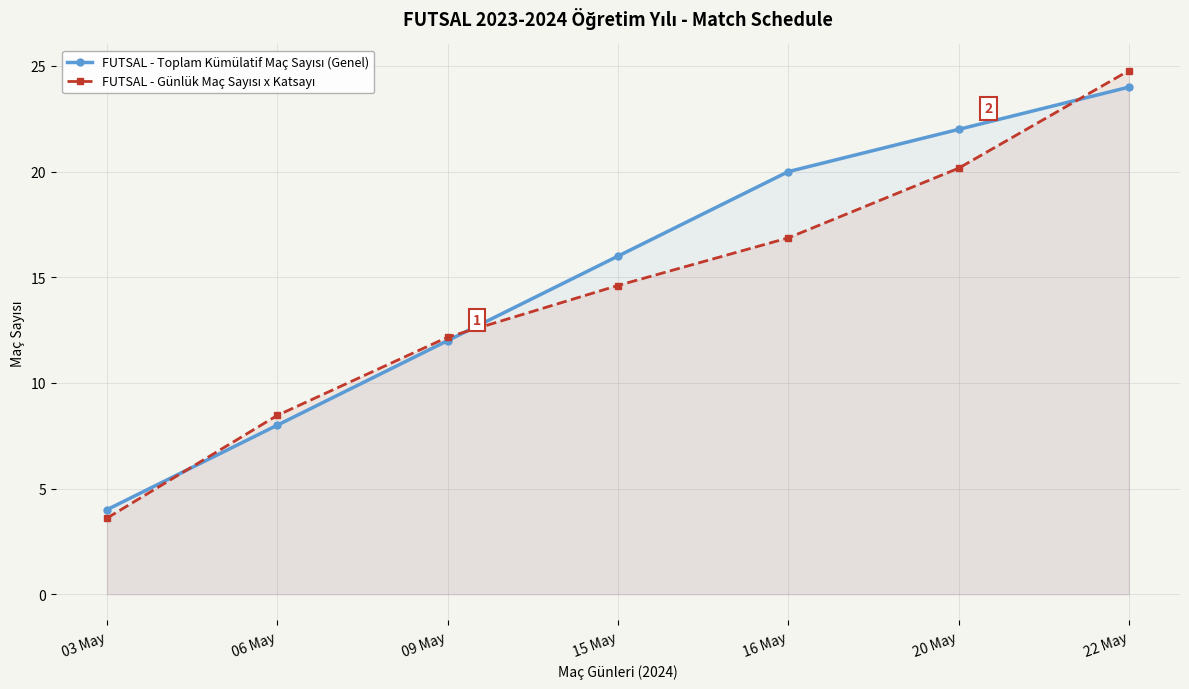

What is the value of the FUTSAL - Günlük Maç Sayısı x Katsayı point at the 7th from the left?

24.8